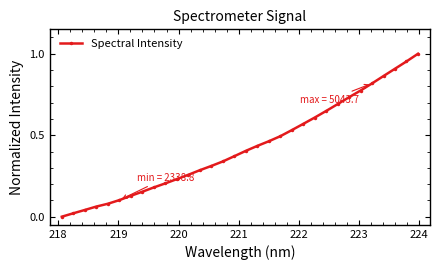

What is the sum of all values?

13.7